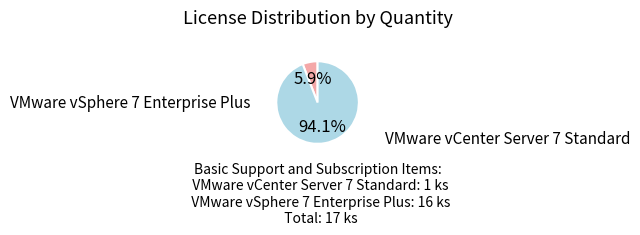

Is there a majority slice in this chart?

Yes